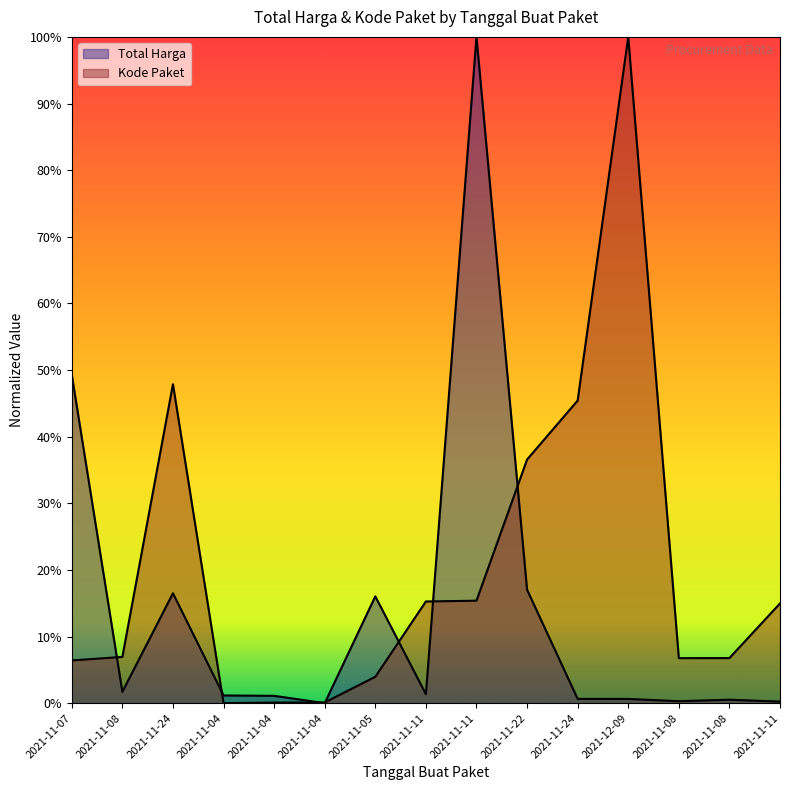

In Kode Paket, how many points are lower than both neighbors (excluding endpoints)?

2